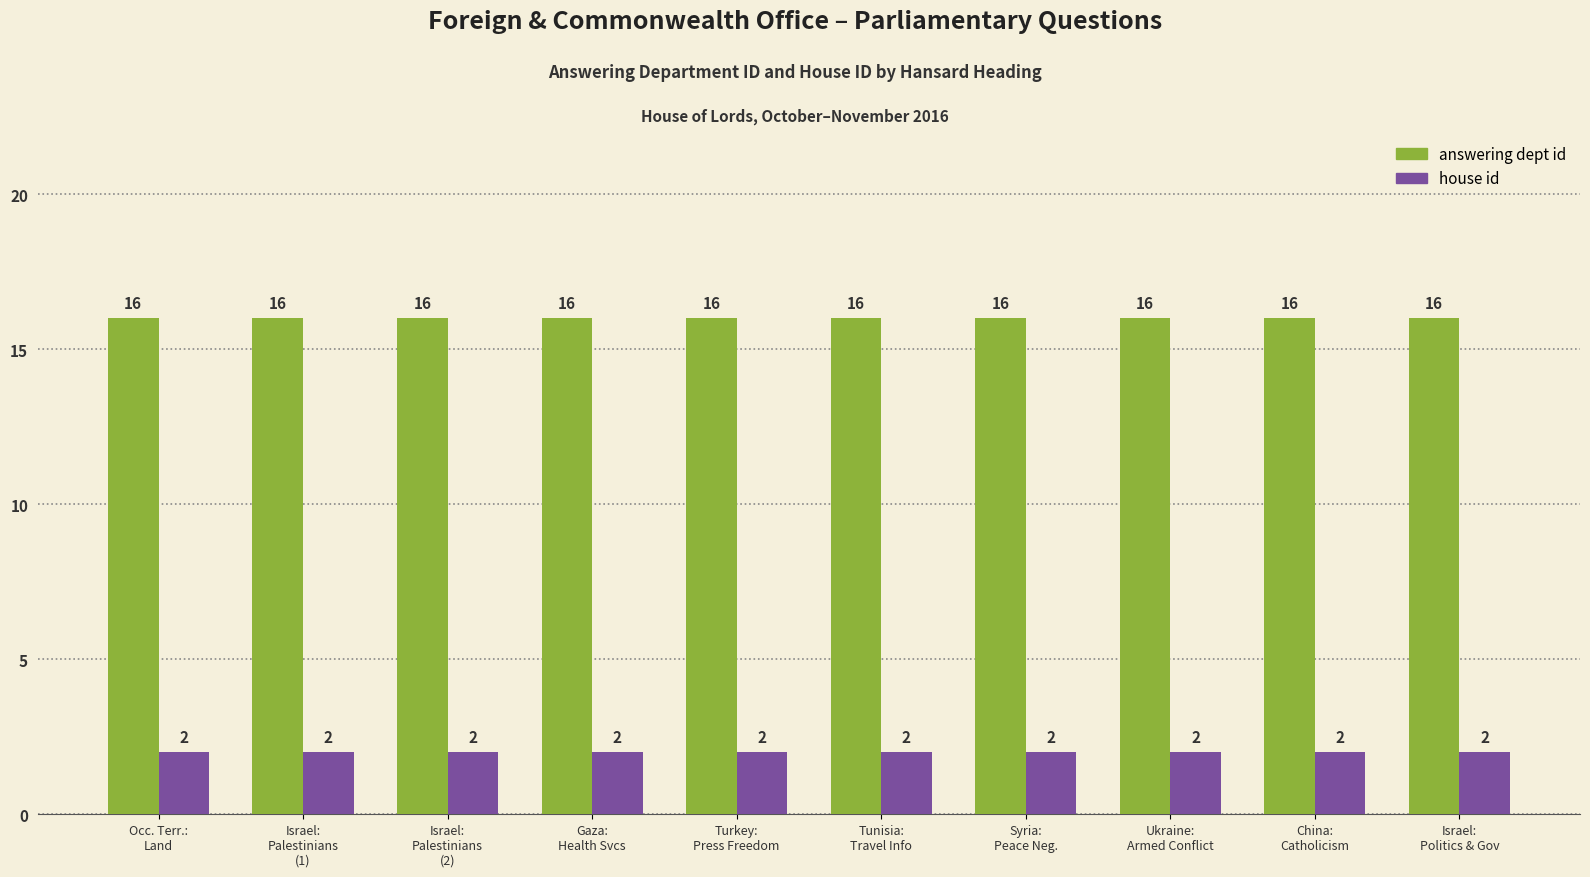

What is the total value across all series at Israel:
Palestinians
(1)?

18